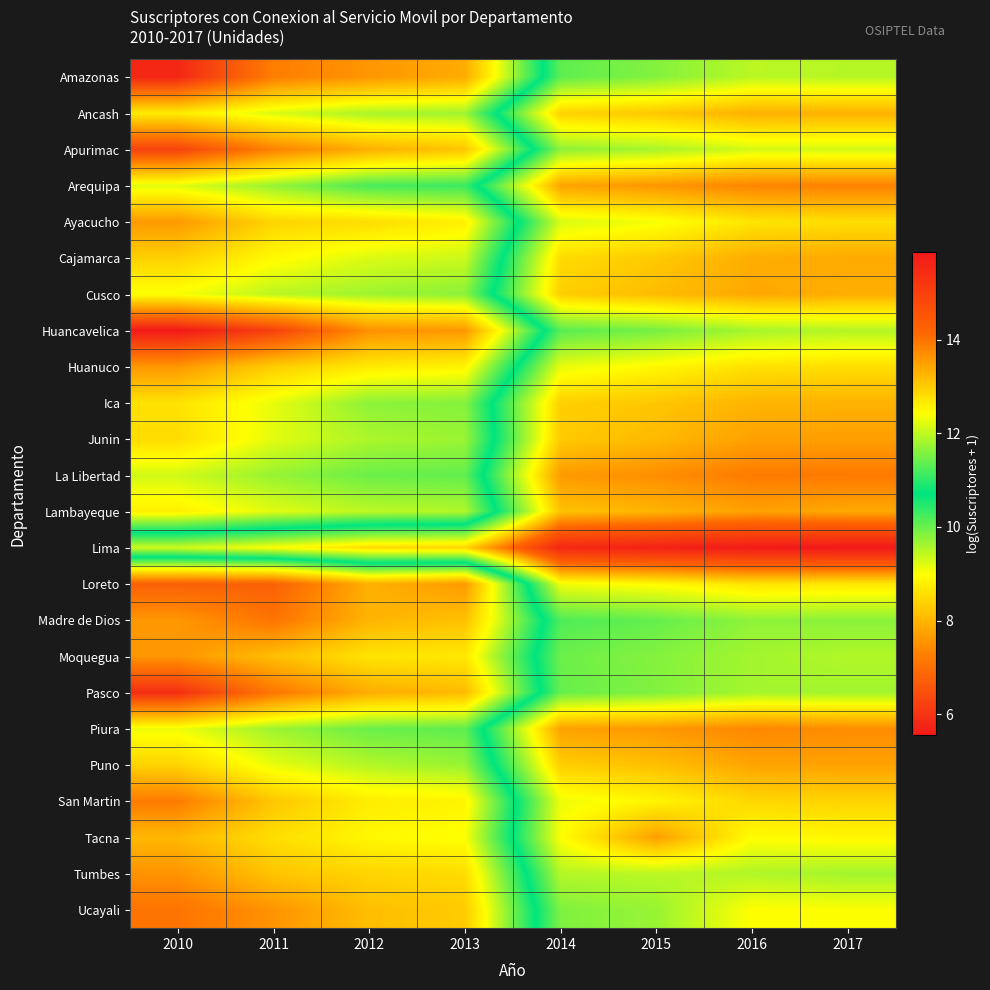

Rank the series by their maximum value, from lowest to highest.

Madre de Dios, Pasco, Moquegua, Huancavelica, Tumbes, Amazonas, Apurimac, Ucayali, Loreto, Huanuco, Ayacucho, San Martin, Ica, Ancash, Cajamarca, Cusco, Puno, Lambayeque, Tacna, Junin, Piura, Arequipa, La Libertad, Lima